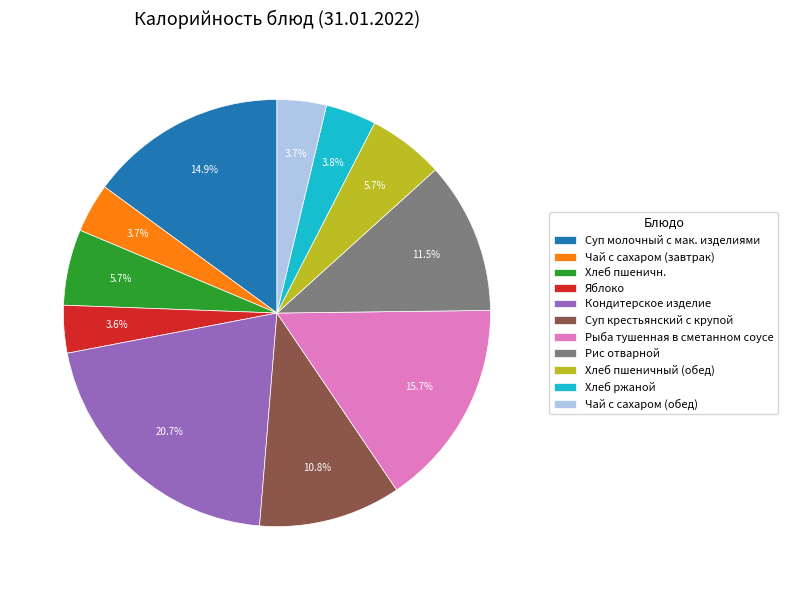

How many segments does this pie chart have?

11